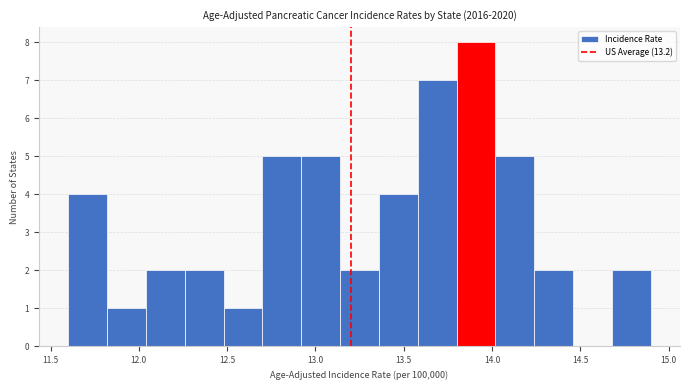

How tall is the bar that spans 12.04 to 12.26 on the x-axis? Neither the bar edges nor the heights are printed on the chart, so give them approximately, as read against the axes.

2